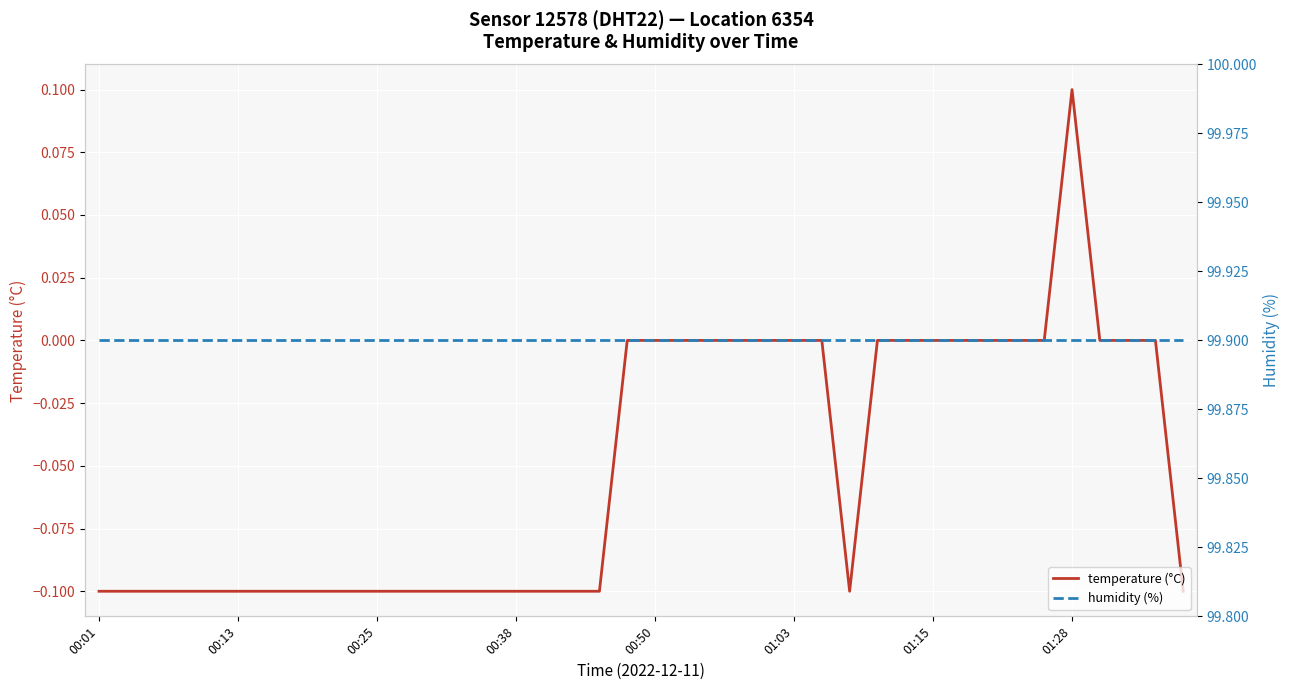

Which series has the widest spread of values?

temperature (°C)